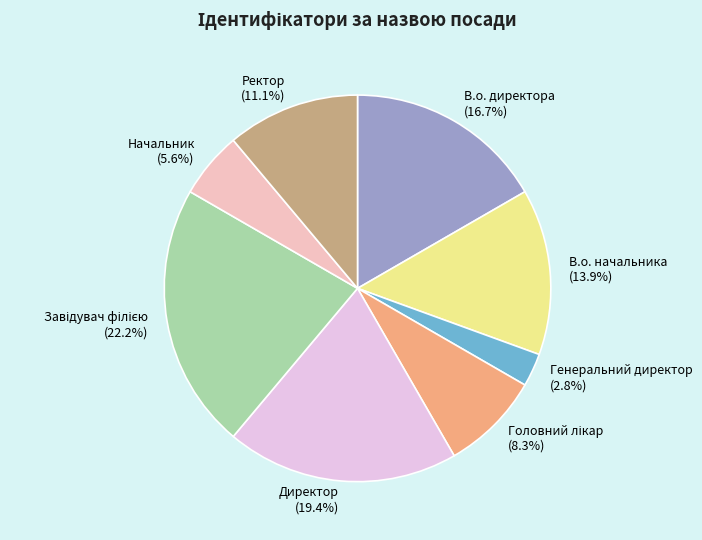

Does any single category account for the majority?

No